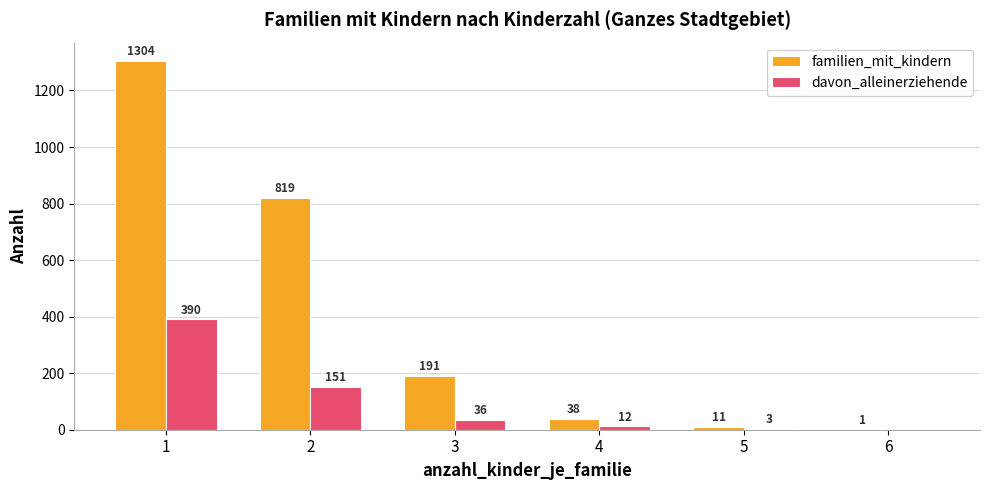

Where is familien_mit_kindern nearest to the value 652?

2